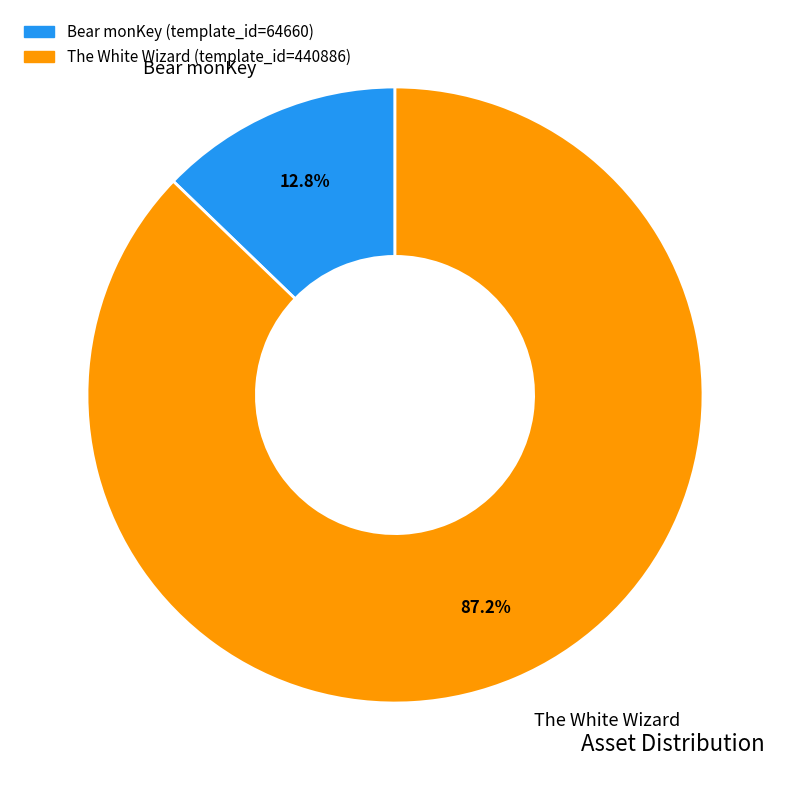

Which category has the smallest portion of the pie?

Bear monKey